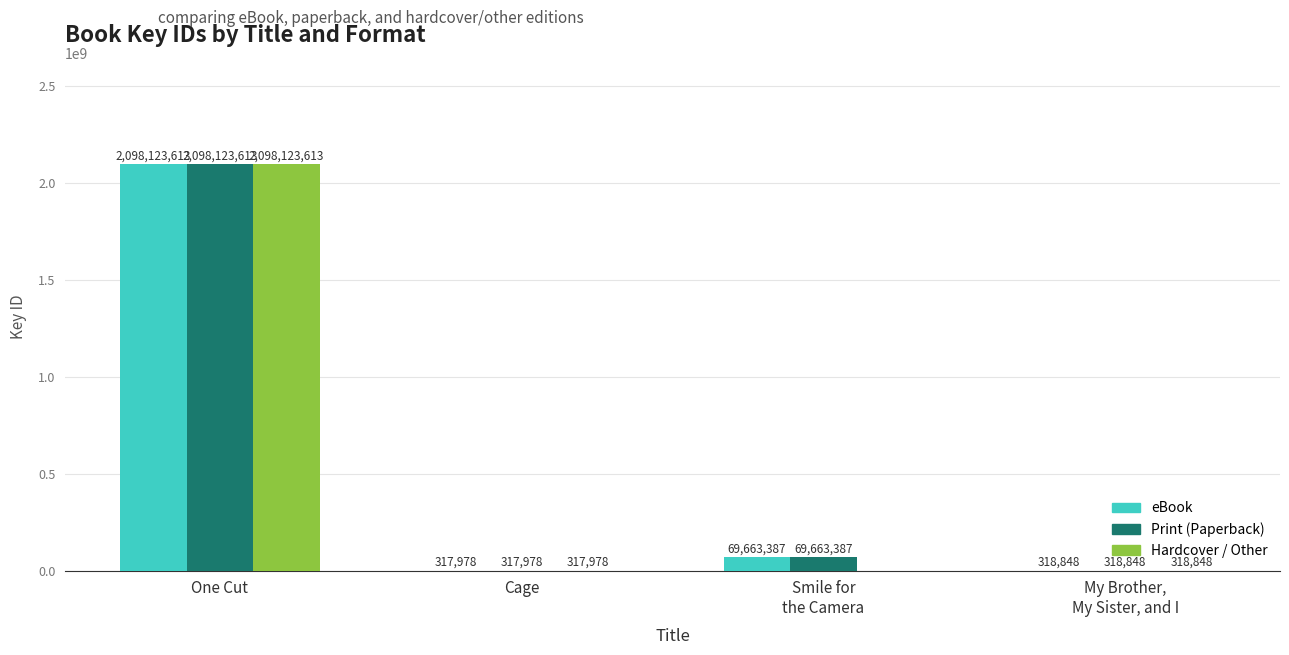

Which series has the largest range (max minus min)?

Hardcover / Other